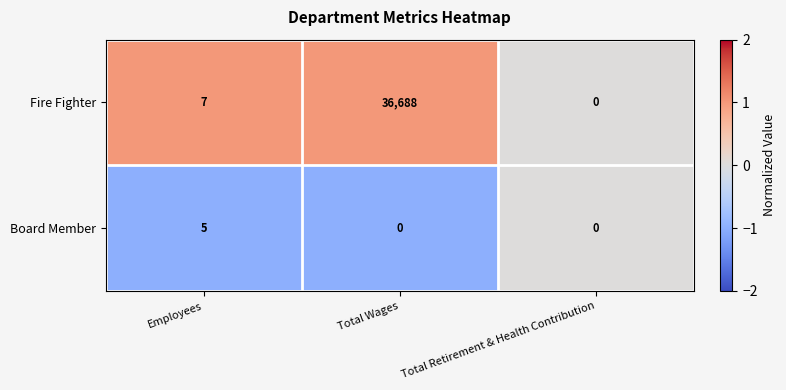

What is the difference between the maximum and minimum values in the Board Member series?

5